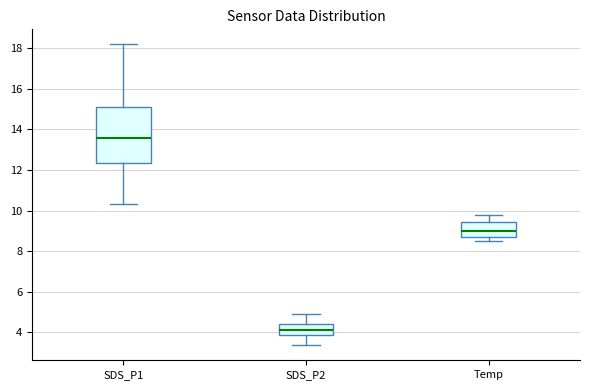

Reading left to right, read every box against the y-axis: the position of its median line, the range the box covers, and the ends of its whiskers. The values are not printed on the chart, so give them approximately, as read against the axis.

SDS_P1: median 13.6, box 12.4 to 15.2, whiskers 10.4 to 18.2
SDS_P2: median 4.2, box 3.8 to 4.4, whiskers 3.4 to 5.0
Temp: median 9.0, box 8.8 to 9.4, whiskers 8.6 to 9.8